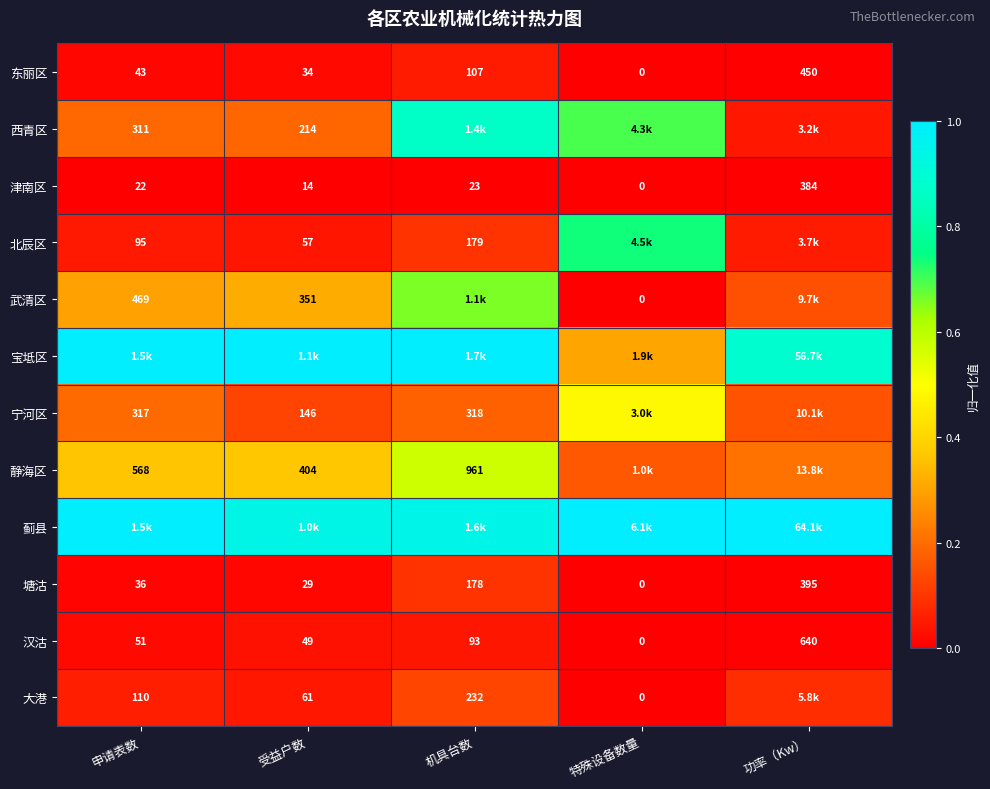

List the labels in order of 塘沽 value, smallest first.

特殊设备数量, 受益户数, 申请表数, 机具台数, 功率（Kw）